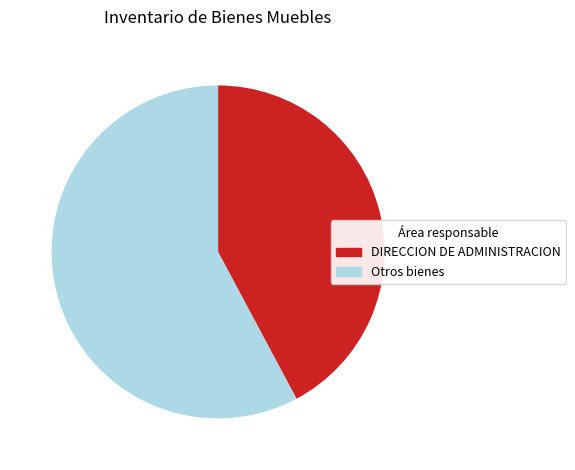

What is the ratio of the value at DIRECCION DE ADMINISTRACION to the value at Otros bienes?

0.7